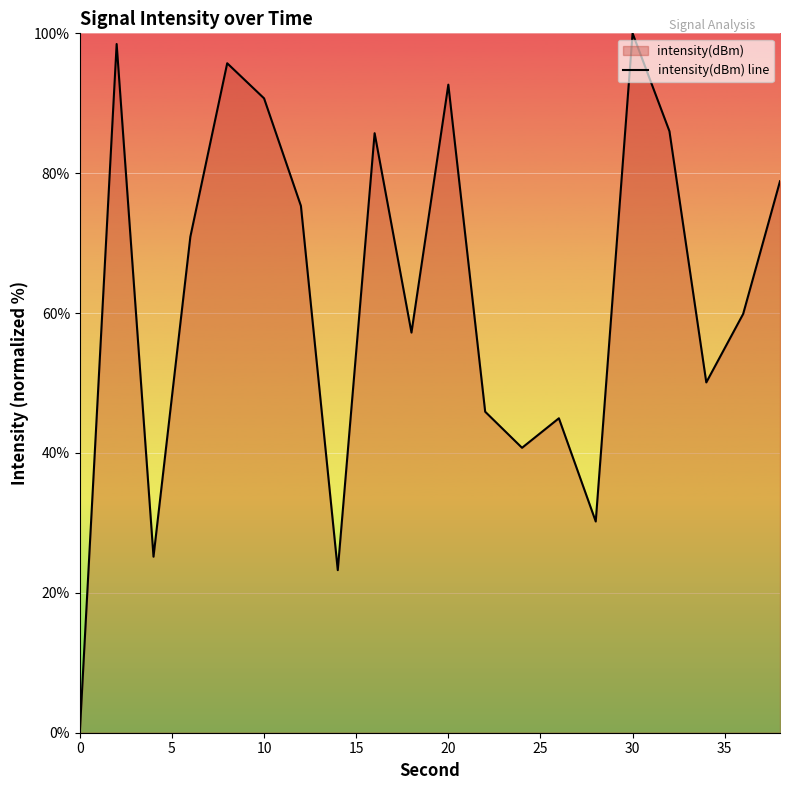

Count the number of categories in the chart.

20